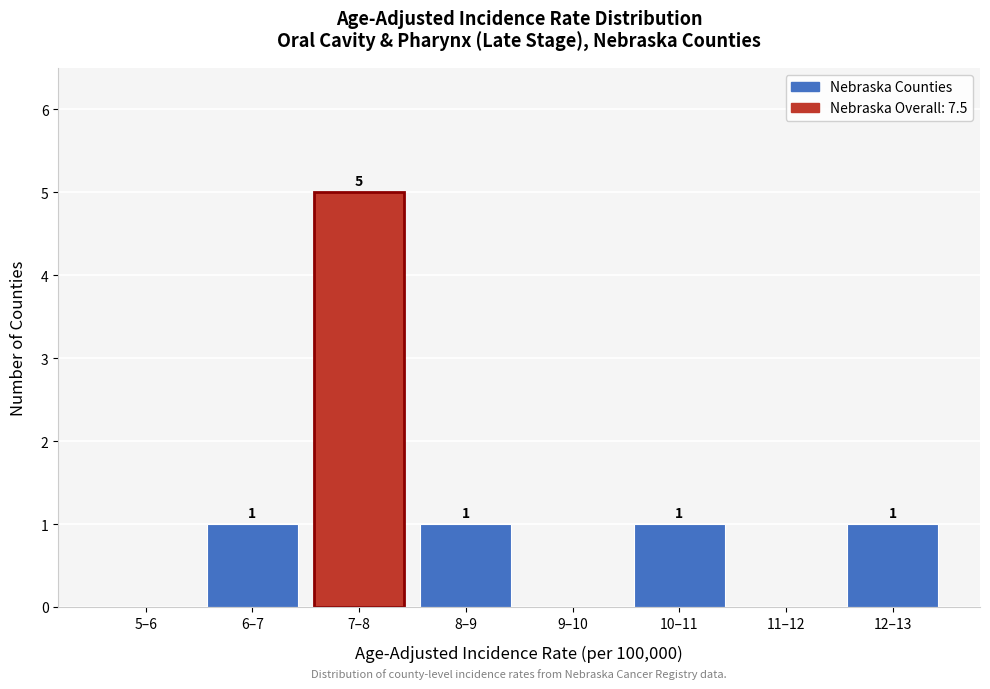

Reading left to right, transcribe all the data shown in this chart.

5–6=0	6–7=1	7–8=5	8–9=1	9–10=0	10–11=1	11–12=0	12–13=1